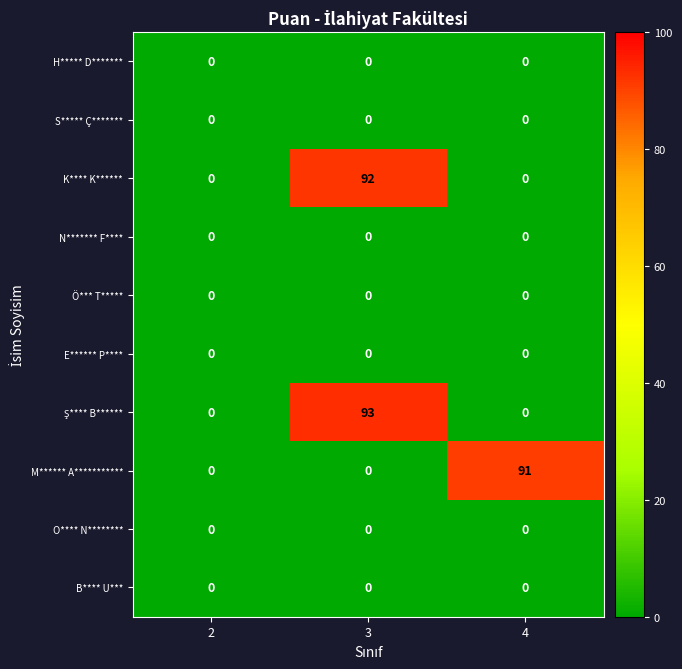

At which category is the sum across all series the highest?

3